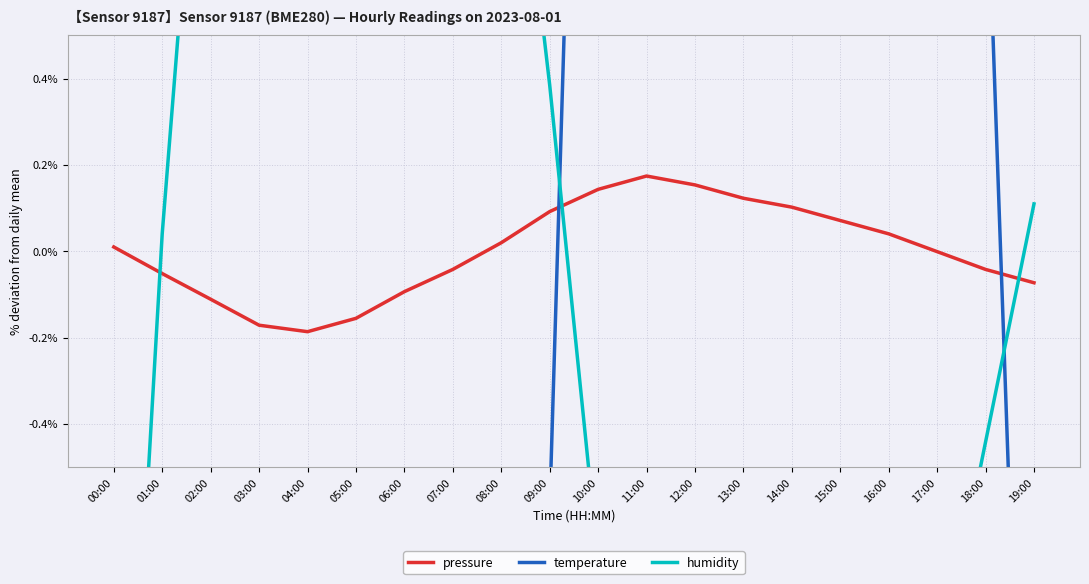

How many values in the pressure series exceed 0?

10